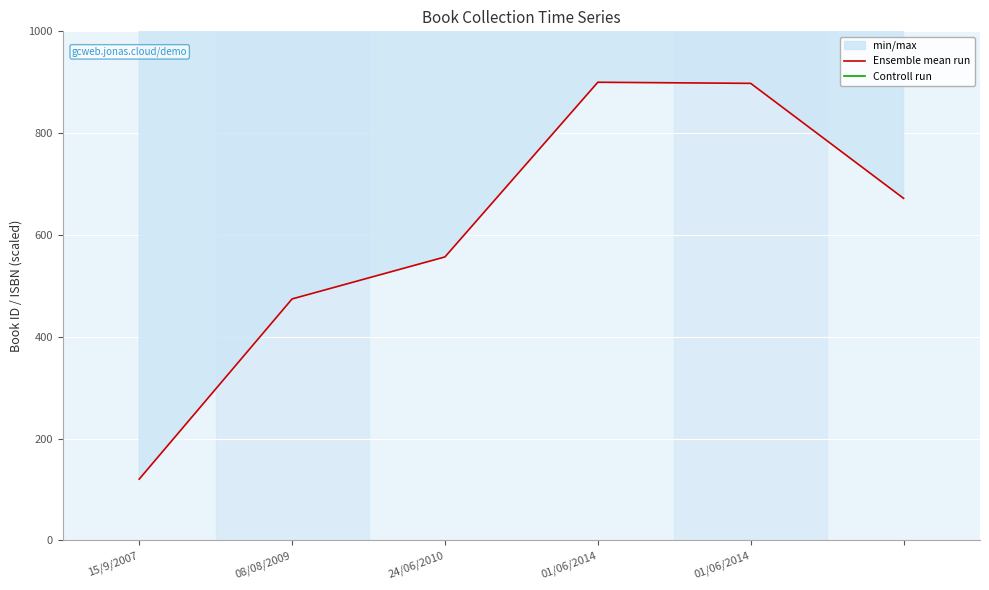

Reading right to left, extract all data points from this chart.

Ensemble mean run: 672.0	897.8	900.0	556.9	474.4	120.5
Controll run: 39131200.5	39131200.5	39131200.5	39129208.0	39129208.0	39131382.6